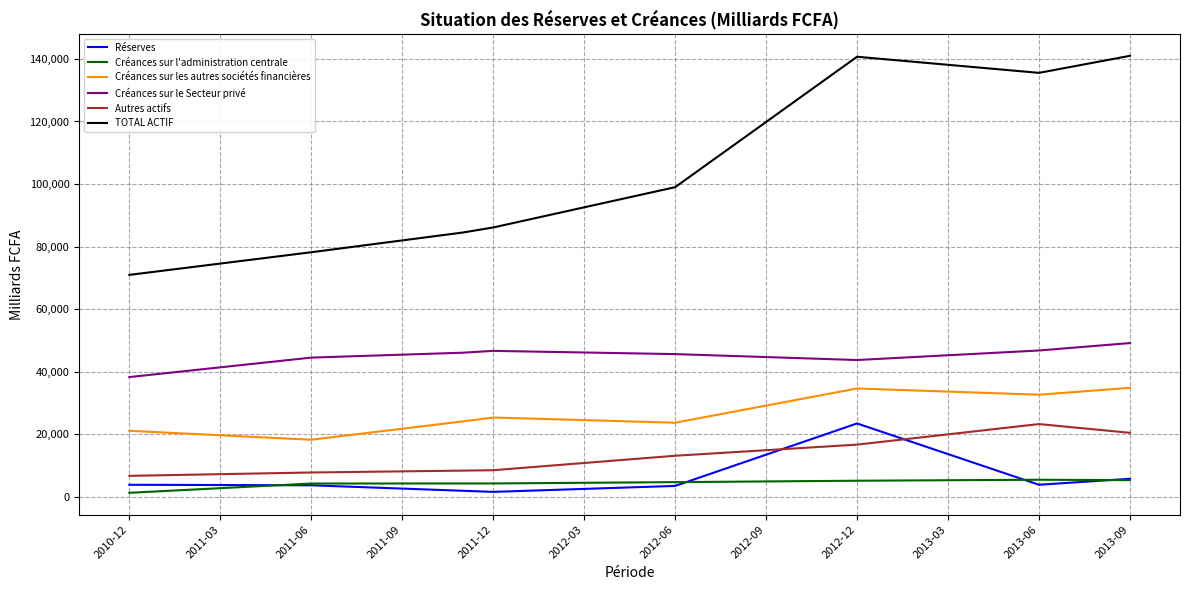

What is the maximum value for Autres actifs?

23202.4